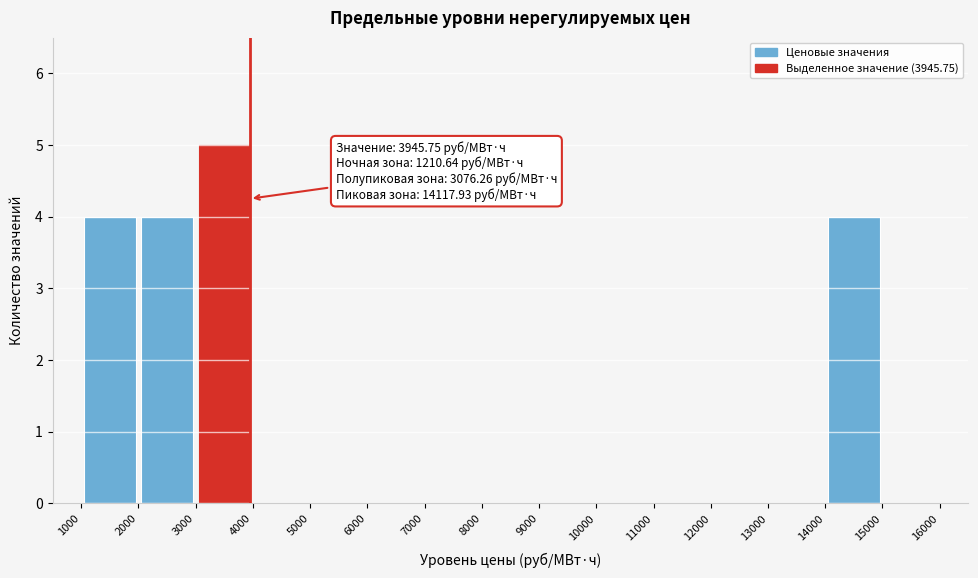

Which range on the x-axis has the tallest bar?

3000 to 4000